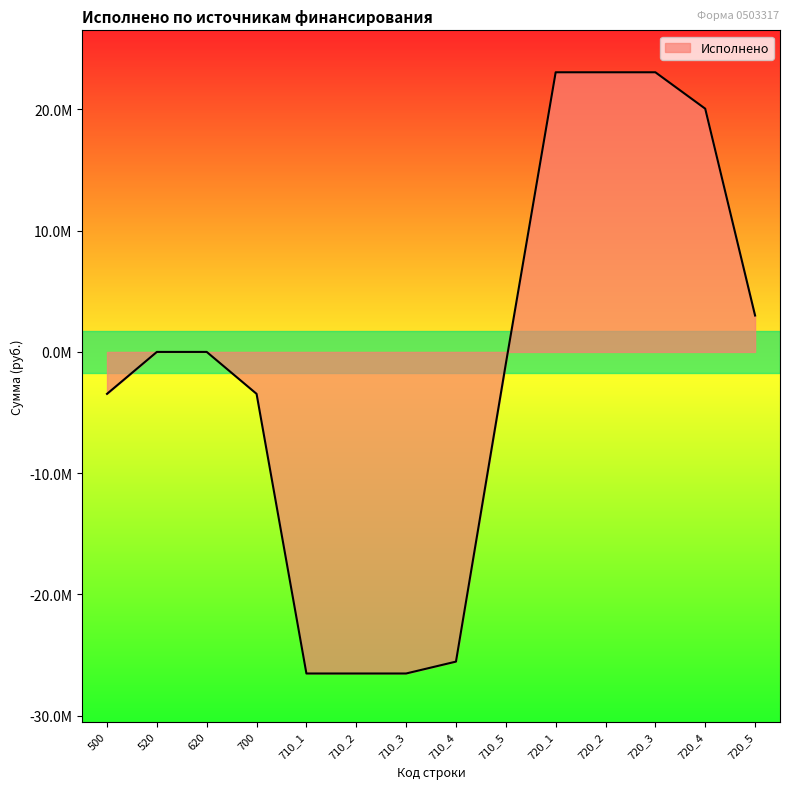

List the labels in order of value, smallest first.

710_1, 710_2, 710_3, 710_4, 500, 700, 710_5, 520, 620, 720_5, 720_4, 720_1, 720_2, 720_3